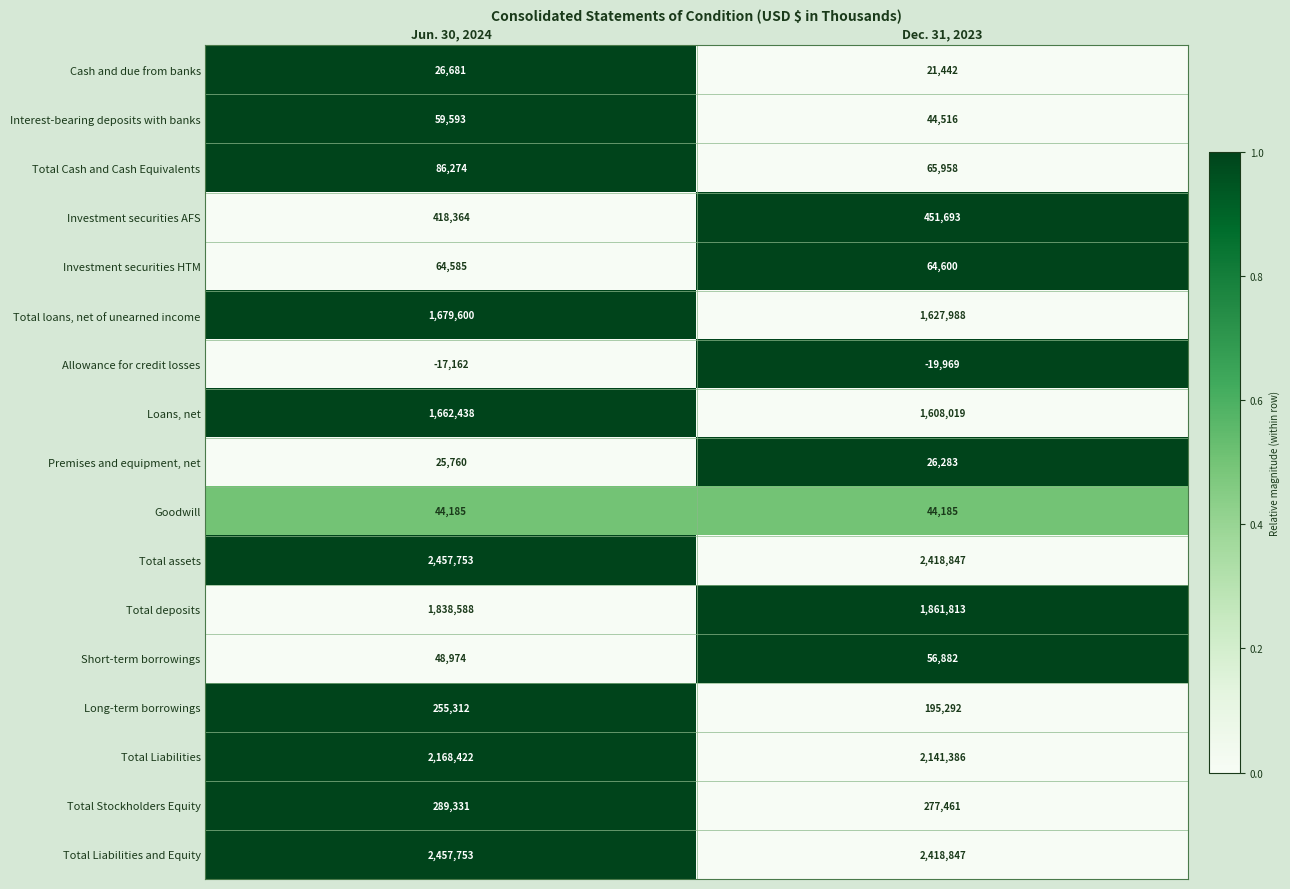

At which category is the sum across all series the highest?

Jun. 30, 2024